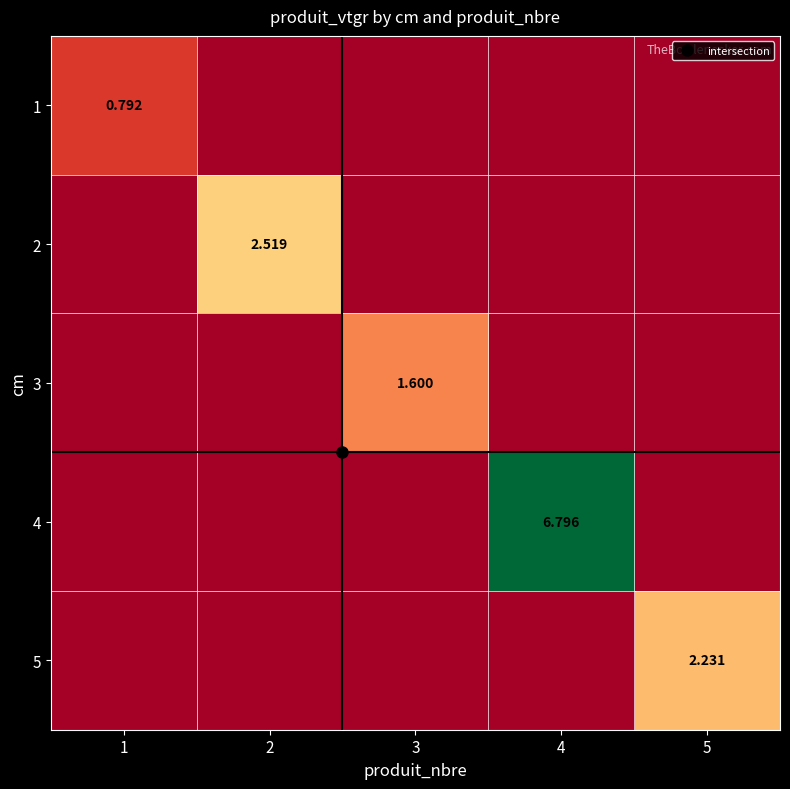

At which category is the sum across all series the highest?

4